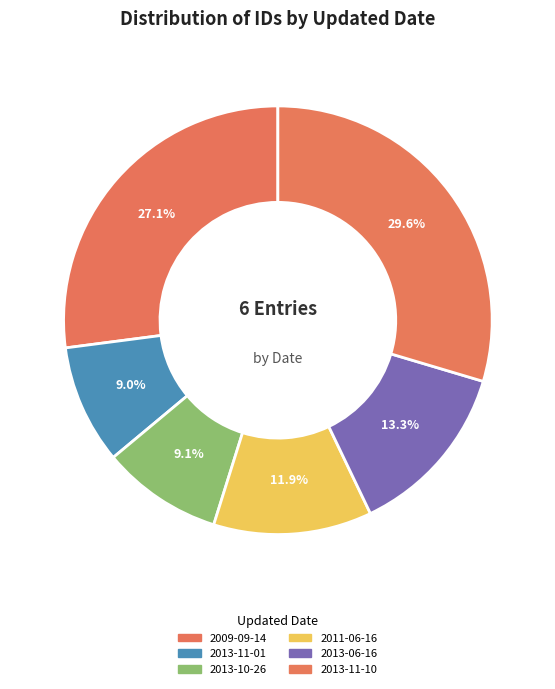

What is the largest slice in the pie chart?

2013-11-10